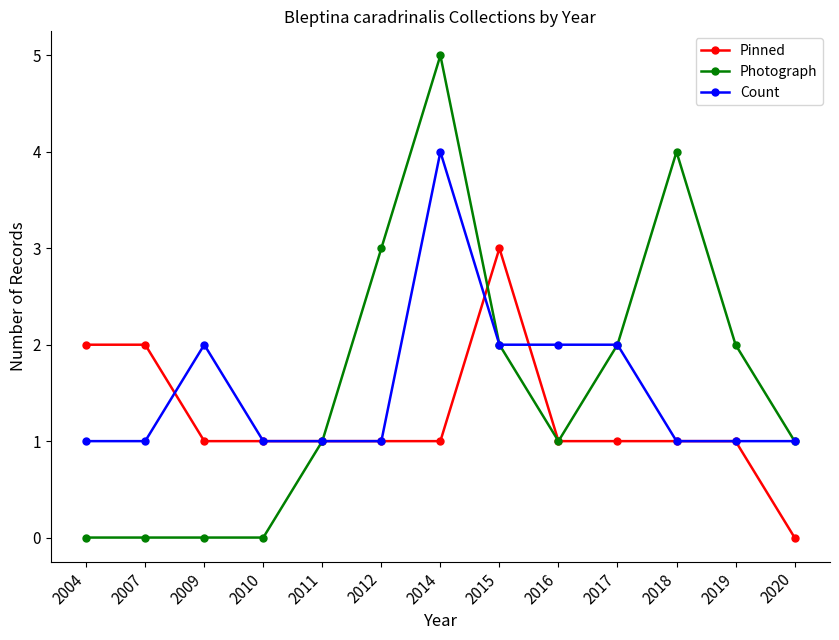

How many categories are shown in the chart?

13